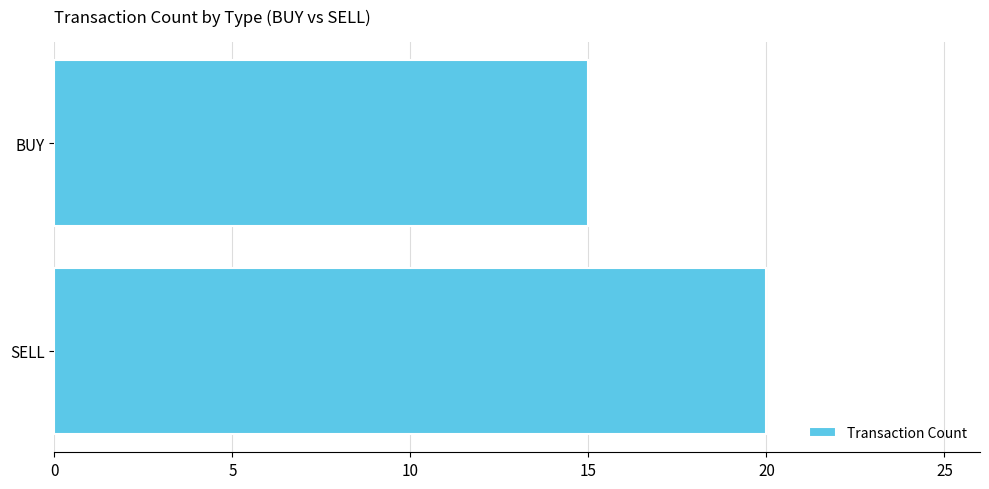

Reading bottom to top, what are all the values shown in this chart?

20	15